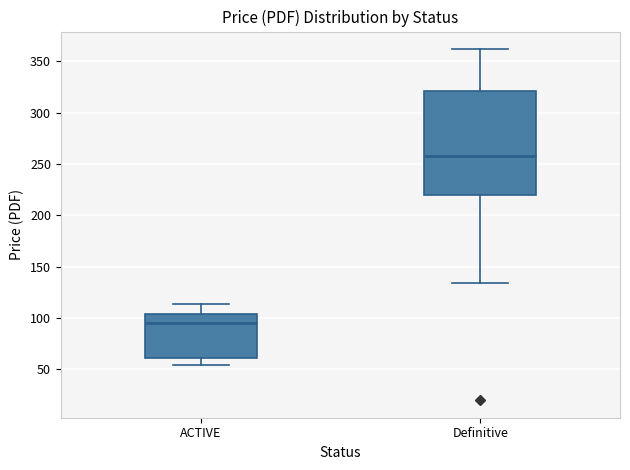

Reading left to right, transcribe this box plot: for each box, give where its median line is, the range the box spans, and where its two whiskers end, as read against the y-axis. The values are not printed on the chart, so give them approximately, as read against the axis.

ACTIVE: median 95, box 60 to 105, whiskers 55 to 115
Definitive: median 260, box 220 to 320, whiskers 135 to 360